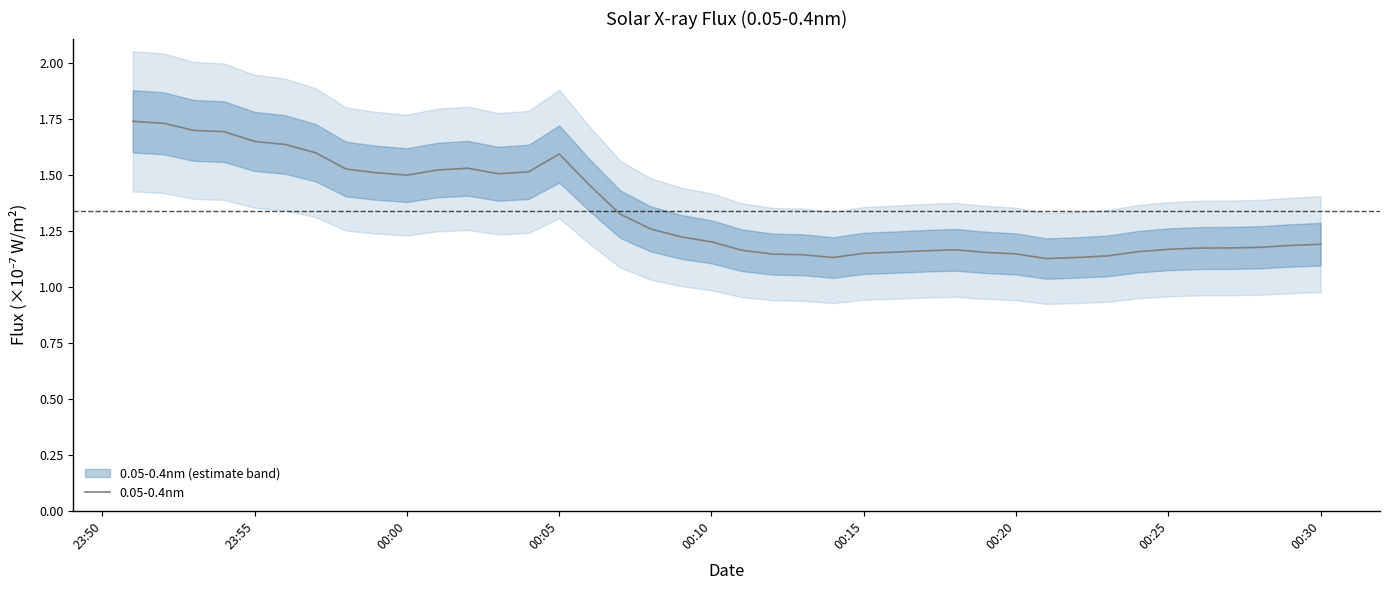

At which category does the data reach its first local valley?

00:00